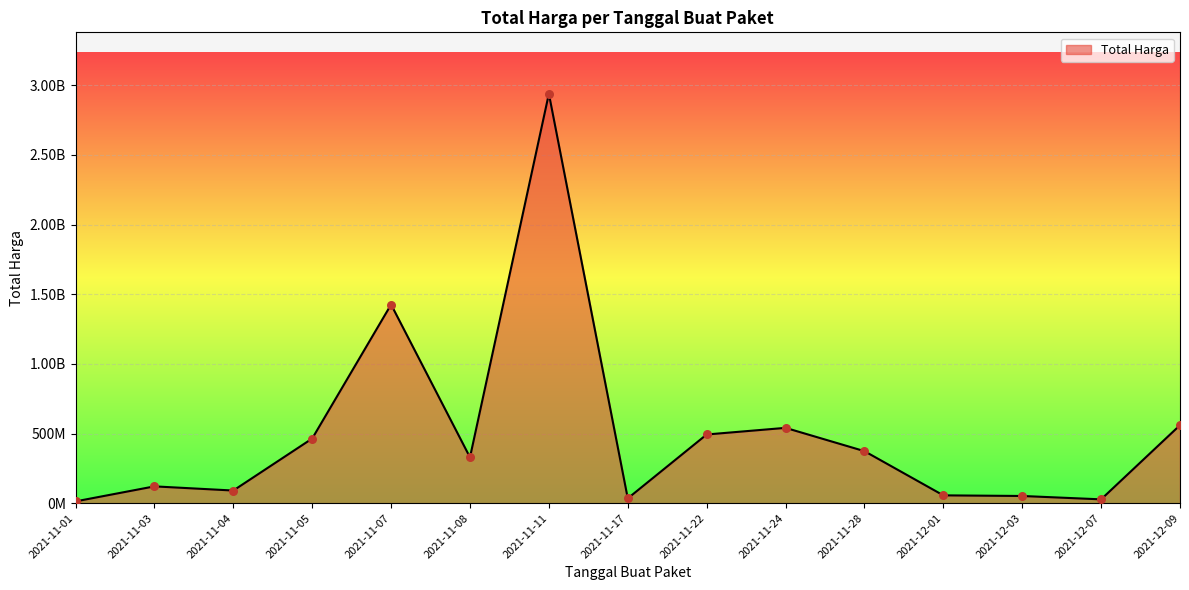

Approximately how many times larger is the value at 2021-11-03 compared to 2021-11-08?

0.3